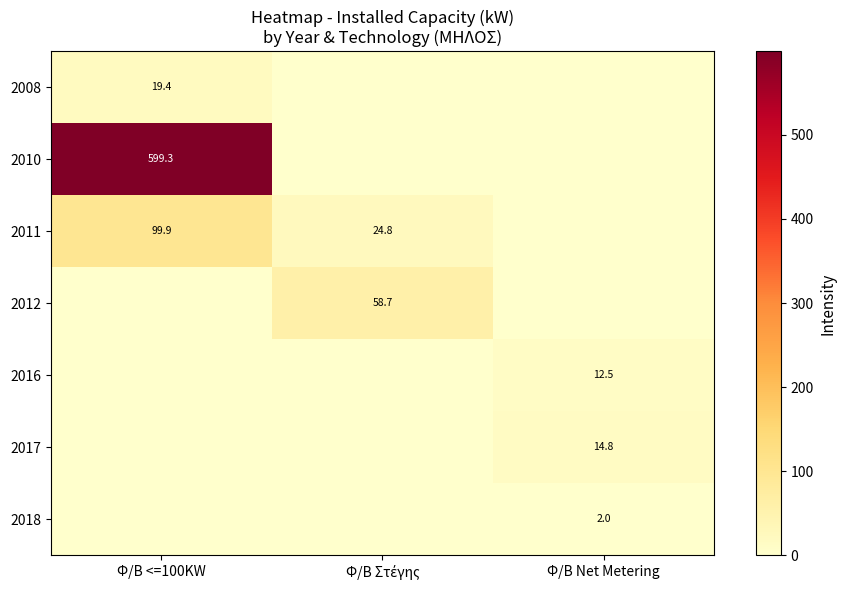

Which has a higher value, Φ/Β Net Metering or Φ/Β <=100KW?

Φ/Β <=100KW